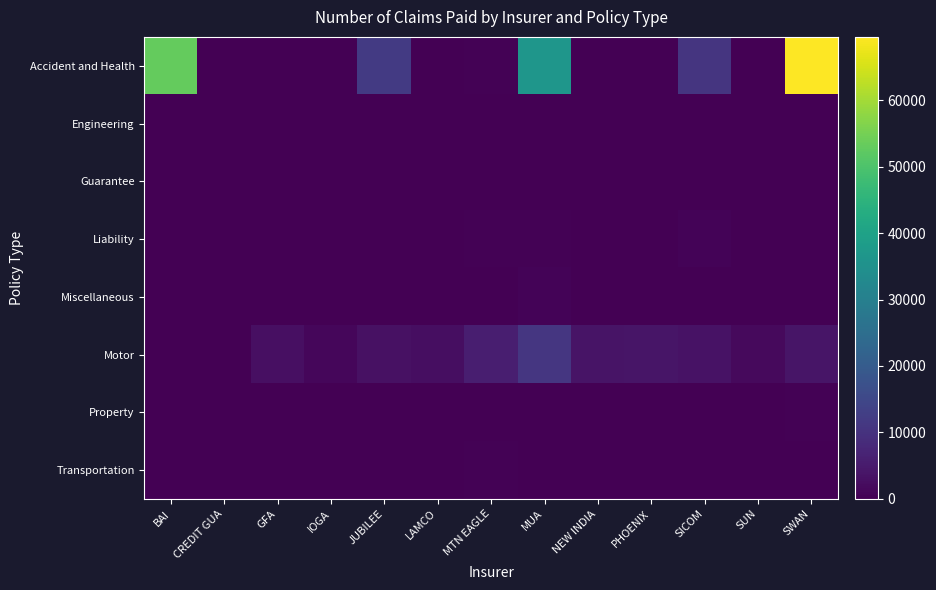

At LAMCO, list the series in order from largest to smallest.

Motor, Miscellaneous, Accident and Health, Engineering, Property, Liability, Transportation, Guarantee